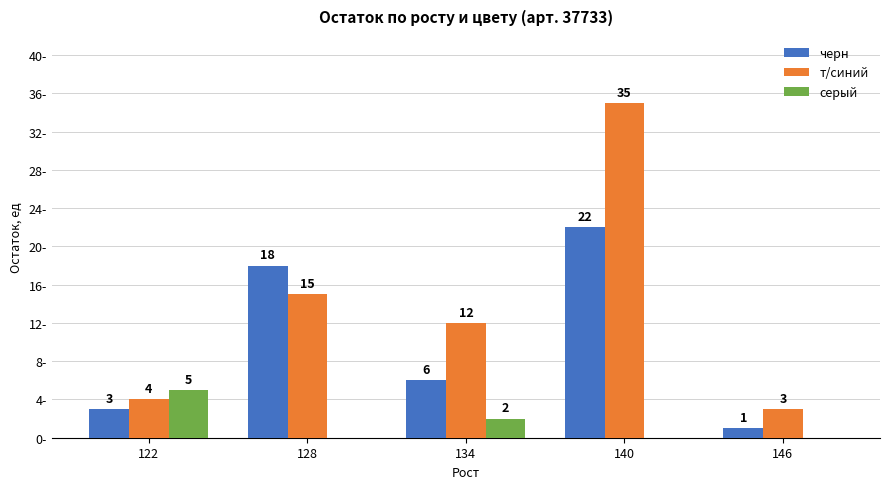

Between 122 and 140, which series saw the biggest shift?

т/синий